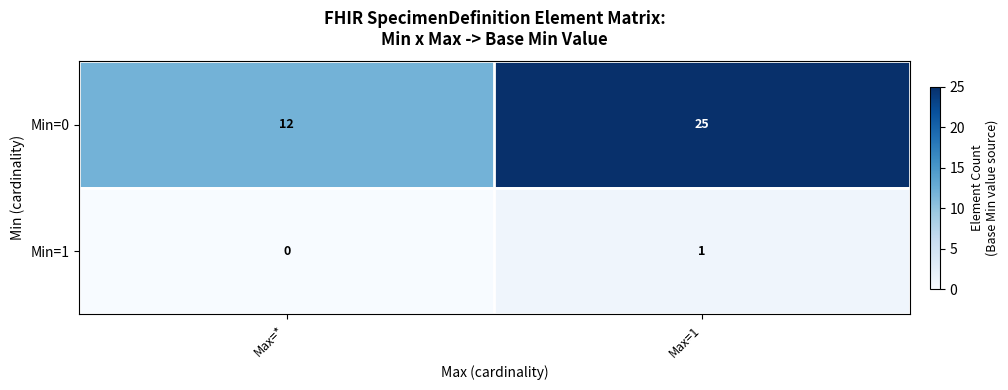

What is the approximate value of Min=0 at Max=*, to the nearest 5?

10